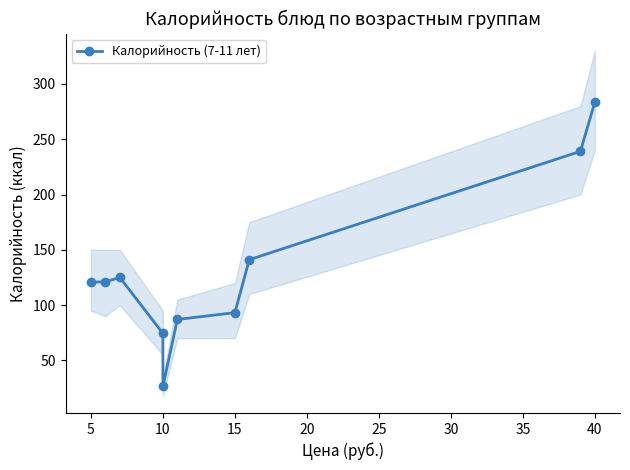

The chart shows a value of 447.1 at 40. True or false?

False